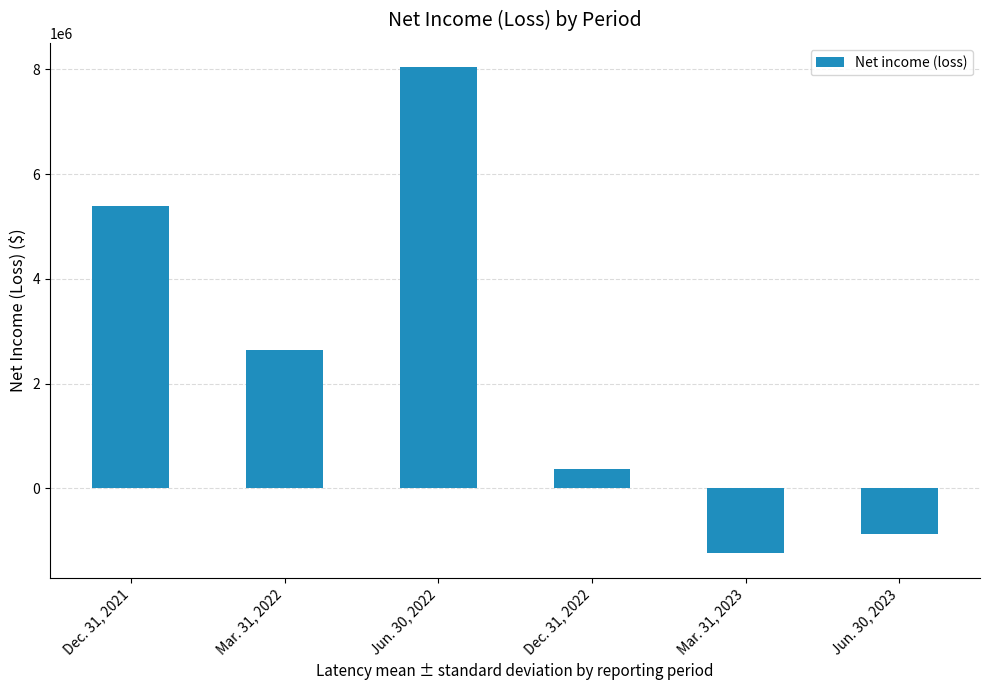

Read the value at Jun. 30, 2023.

-869650